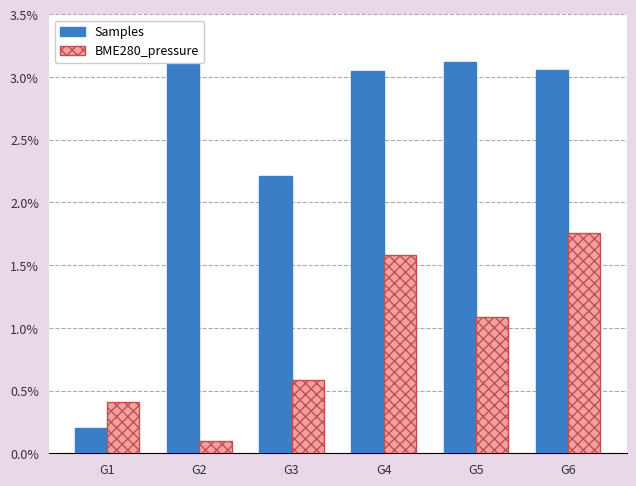

Which series has the largest total across all categories?

Samples